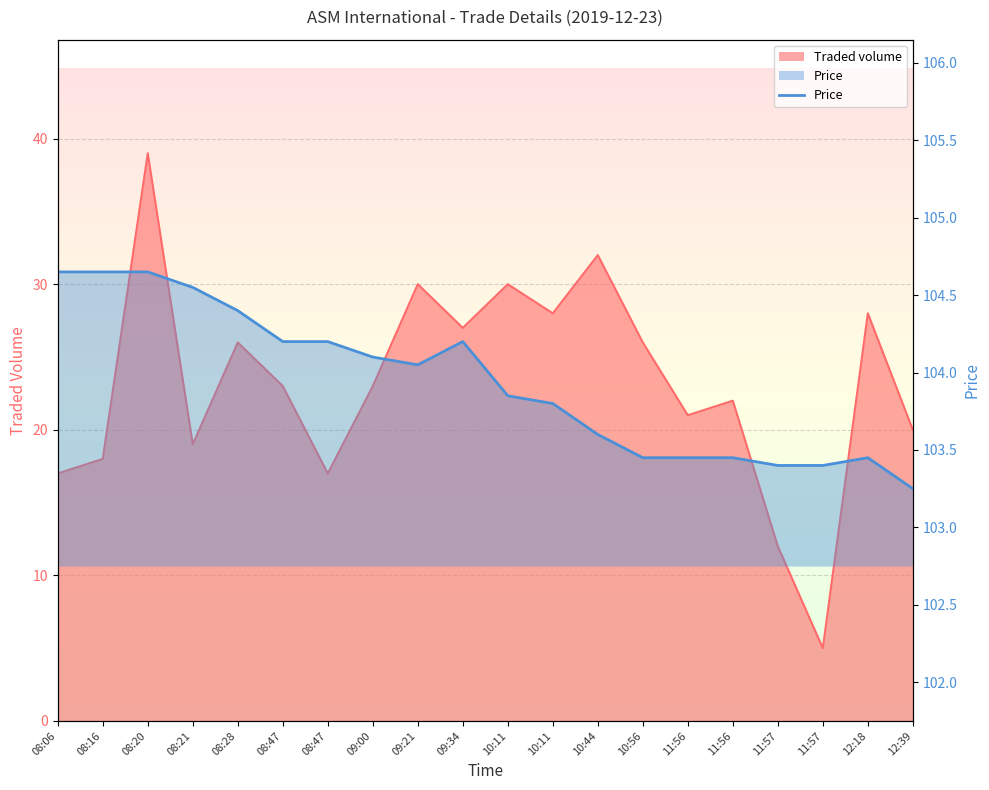

True or false: the data shows 104.4 at 08:28.

True